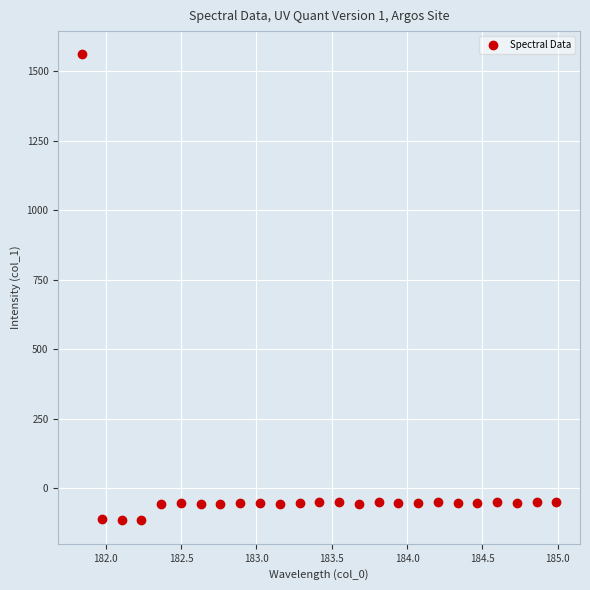

What is the range of Y values (max minus min)?

1677.8